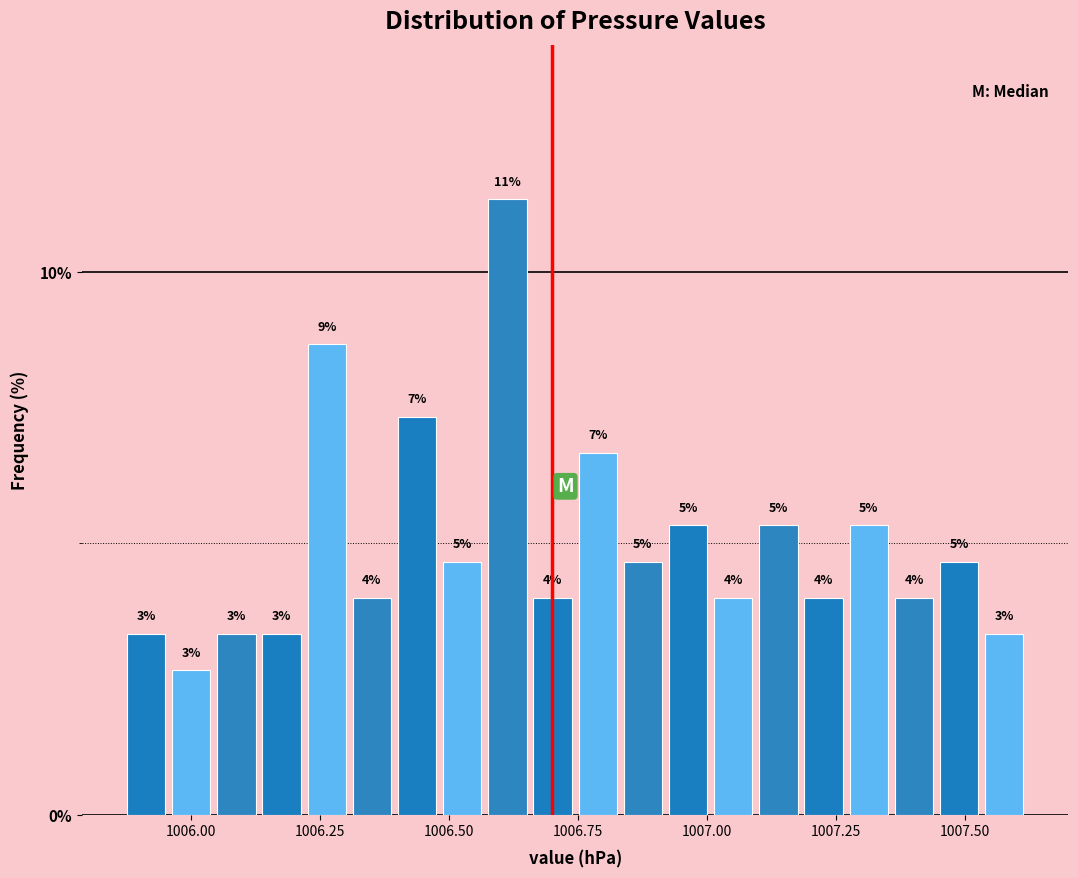

Around what value on the x-axis is the tallest bar? Give the approximate position of its centre, as read against the axis.

1006.60